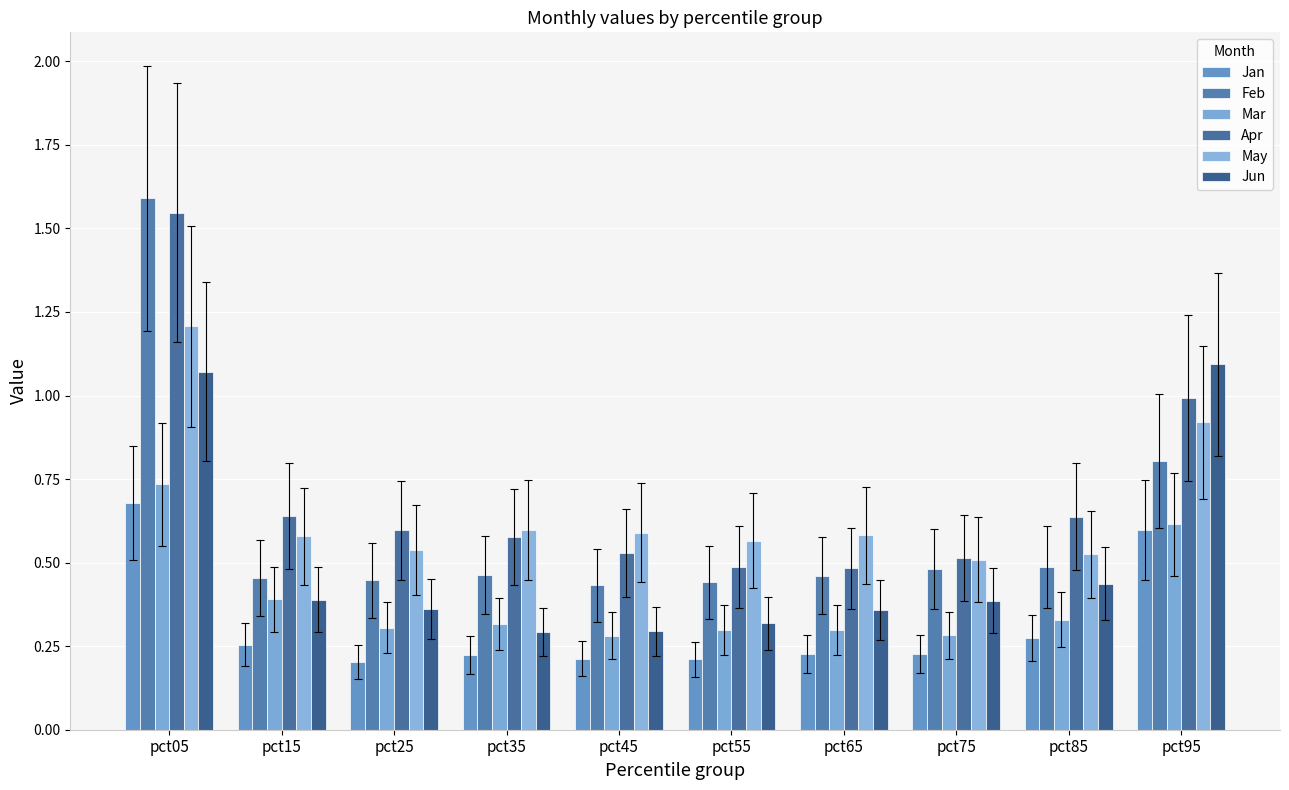

Count the number of data series in this chart.

6